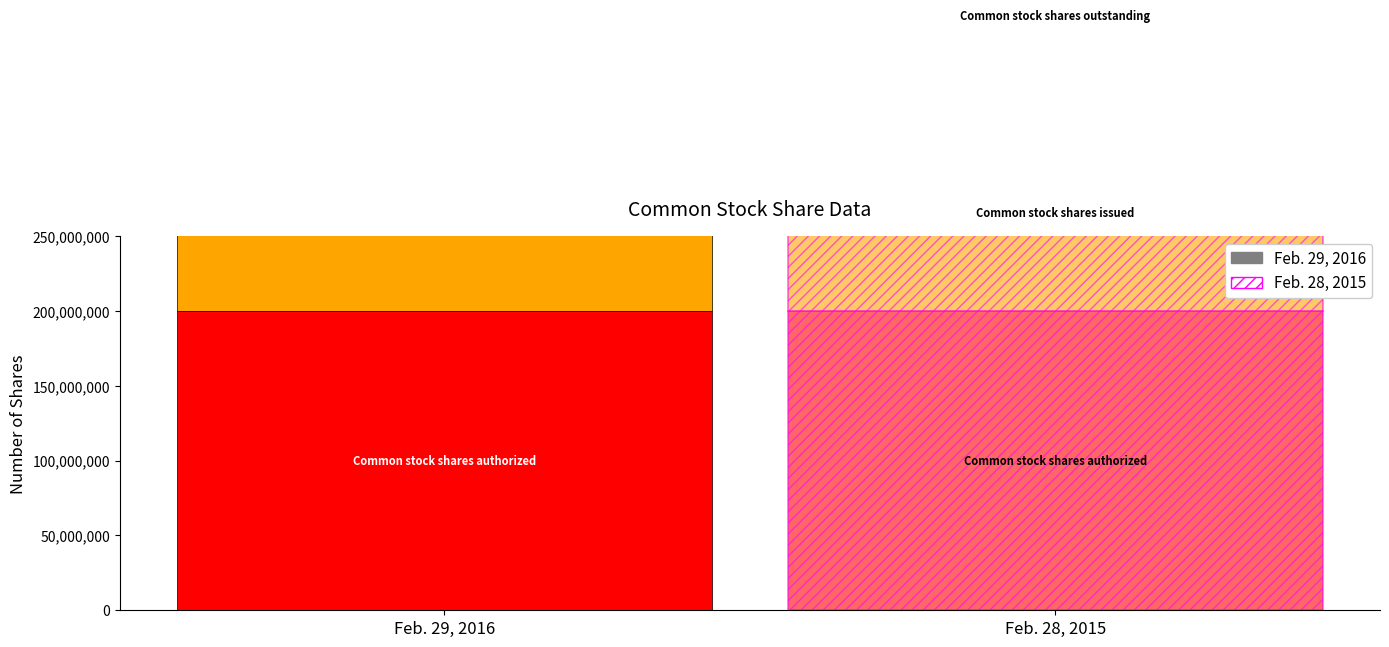

What is the sum of all Feb. 28, 2015 values?

462896888